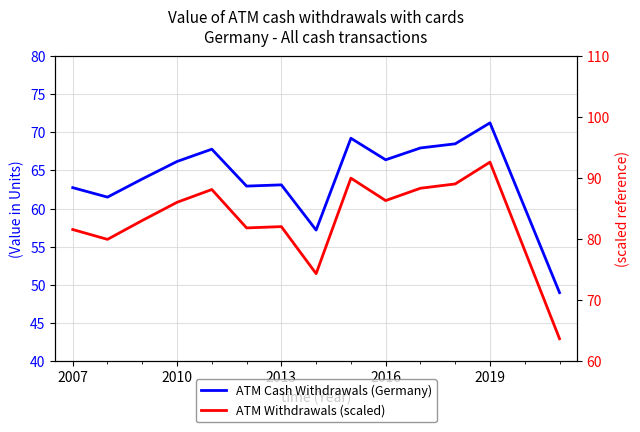

Which series has the largest total across all categories?

ATM Withdrawals (scaled)